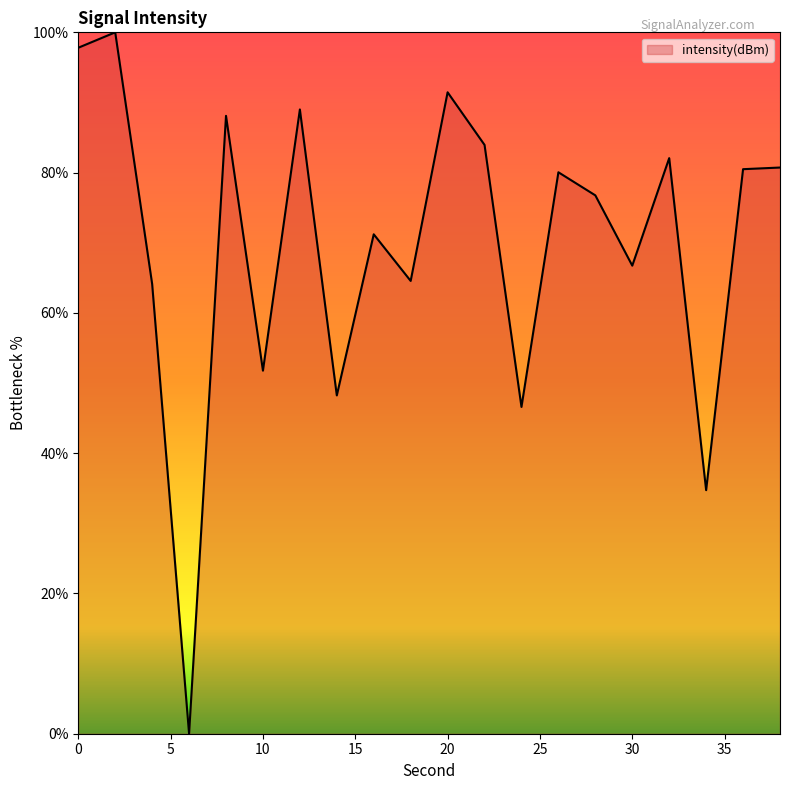

What is the difference between the maximum and minimum values?

100.0